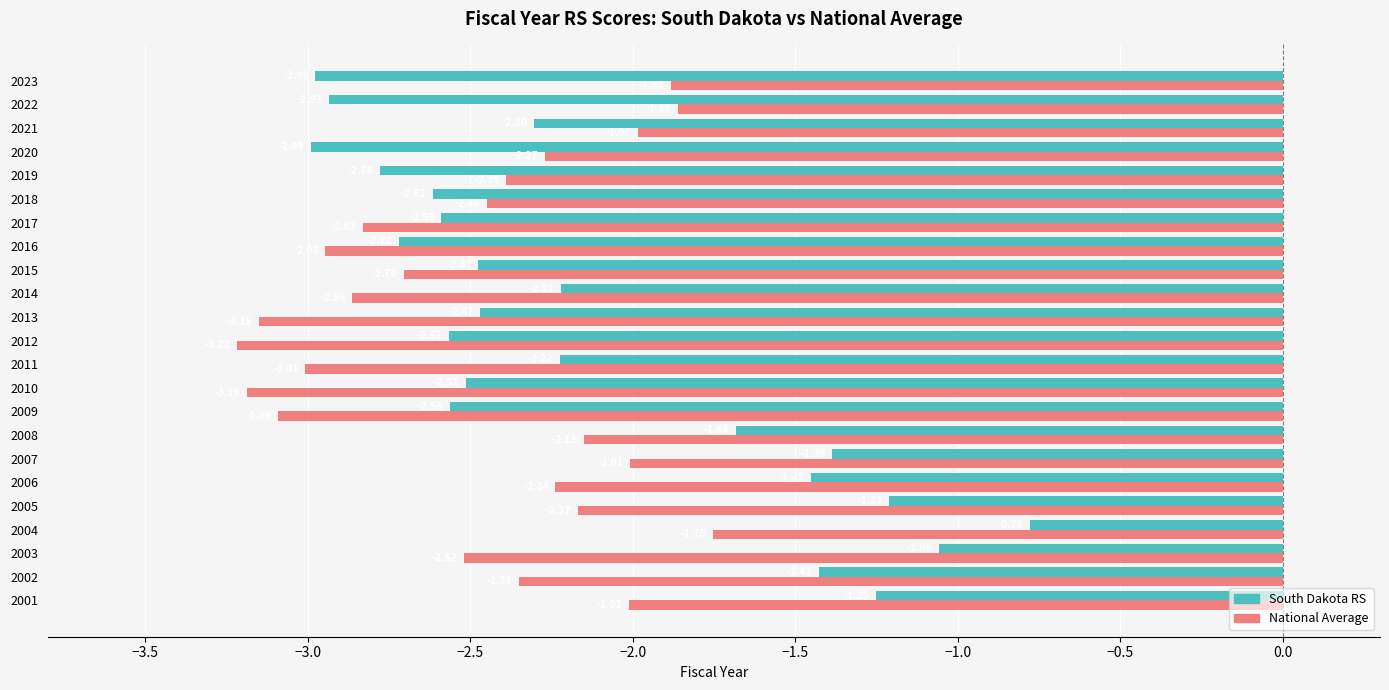

At which label is National Average closest to -2?

2007